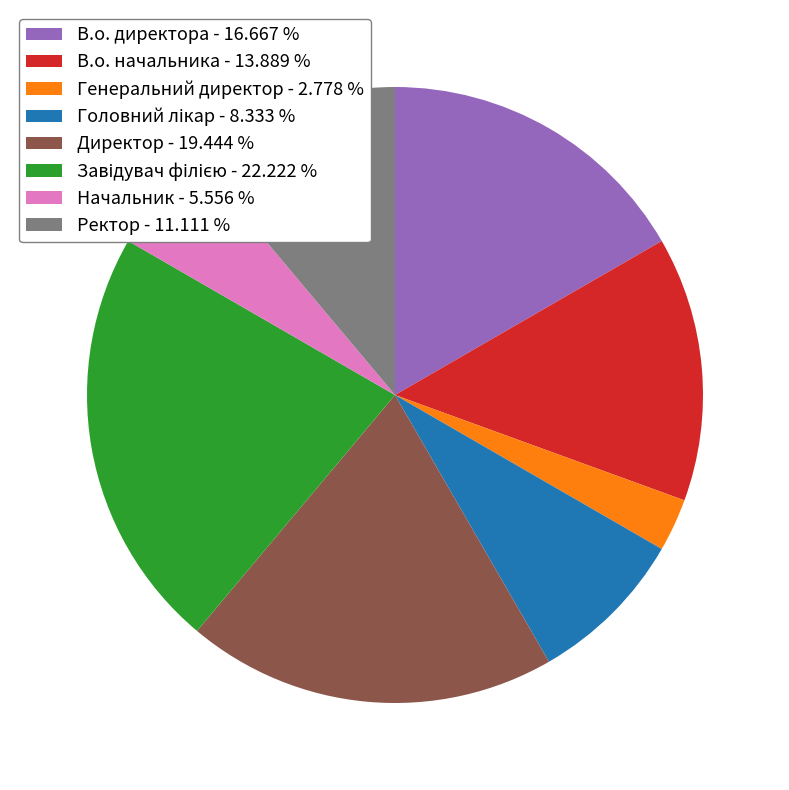

Is there a majority slice in this chart?

No